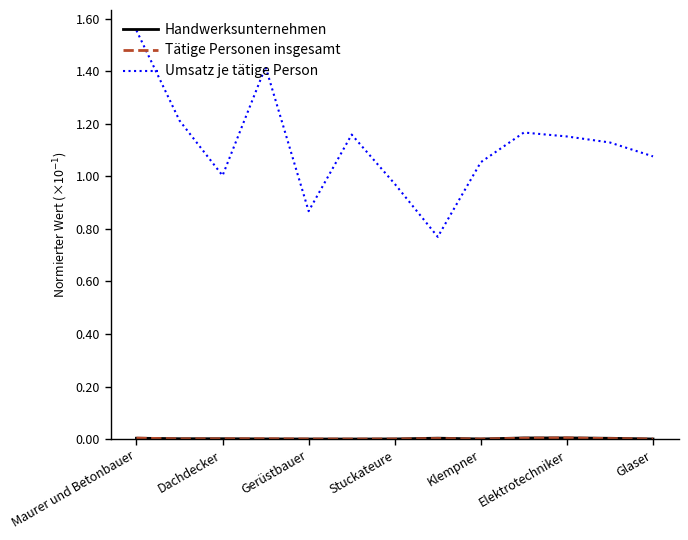

Which series has the largest range (max minus min)?

Umsatz je tätige Person